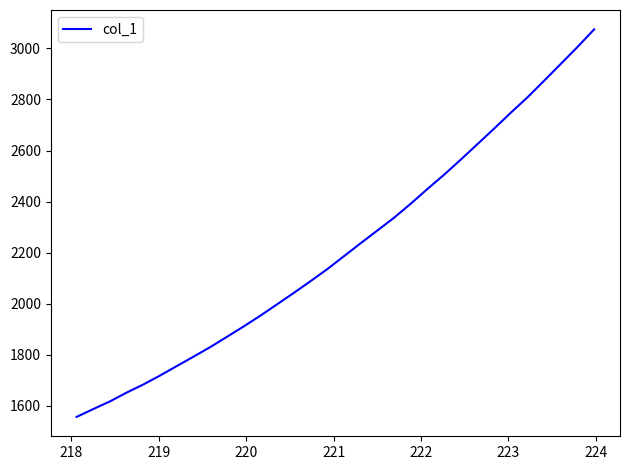

True or false: there are more than 2 points higher than both neighbors.

False